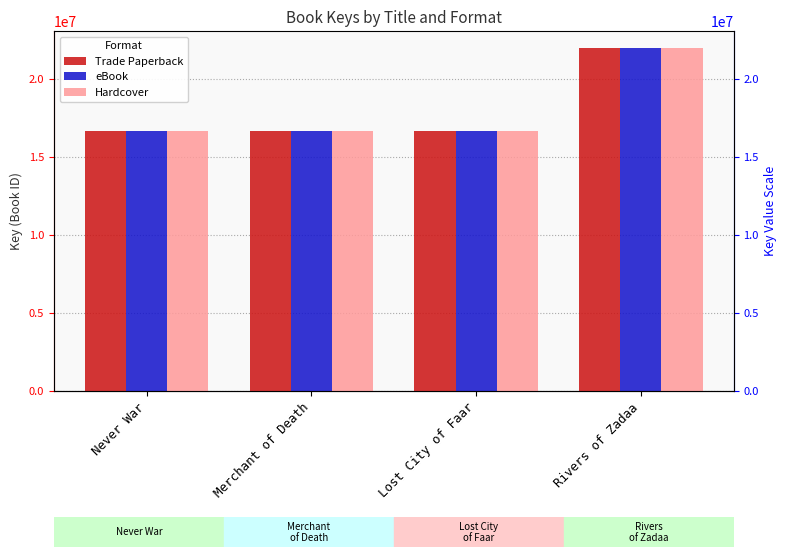

What is the minimum value shown in the chart?

16689279